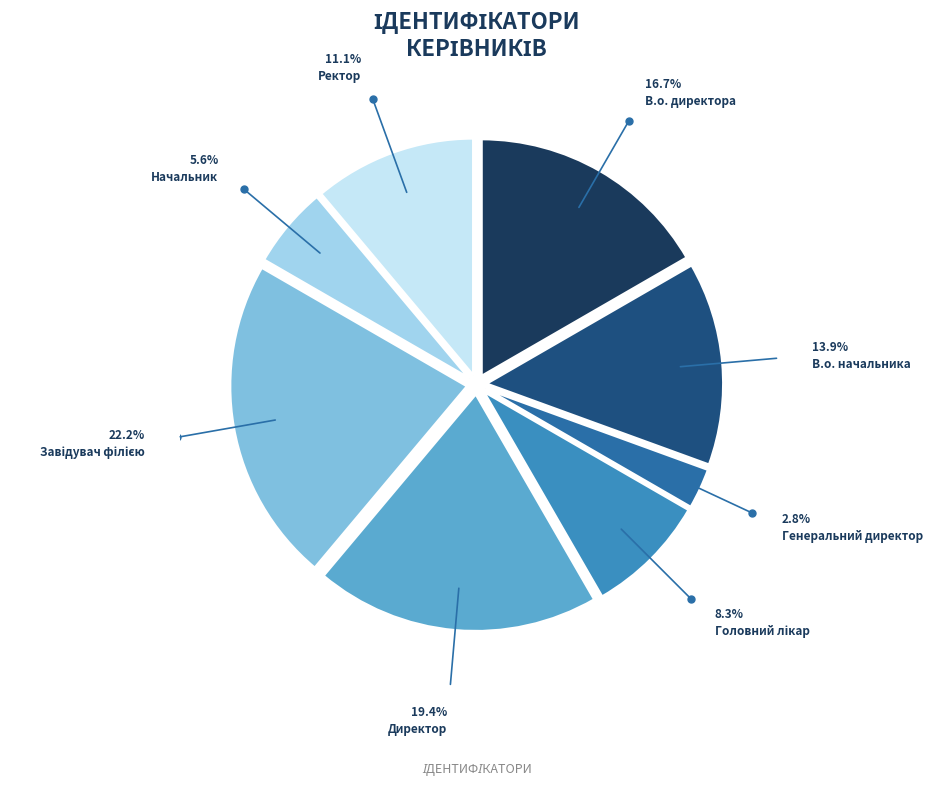

Between В.о. директора and Директор, which is larger?

Директор